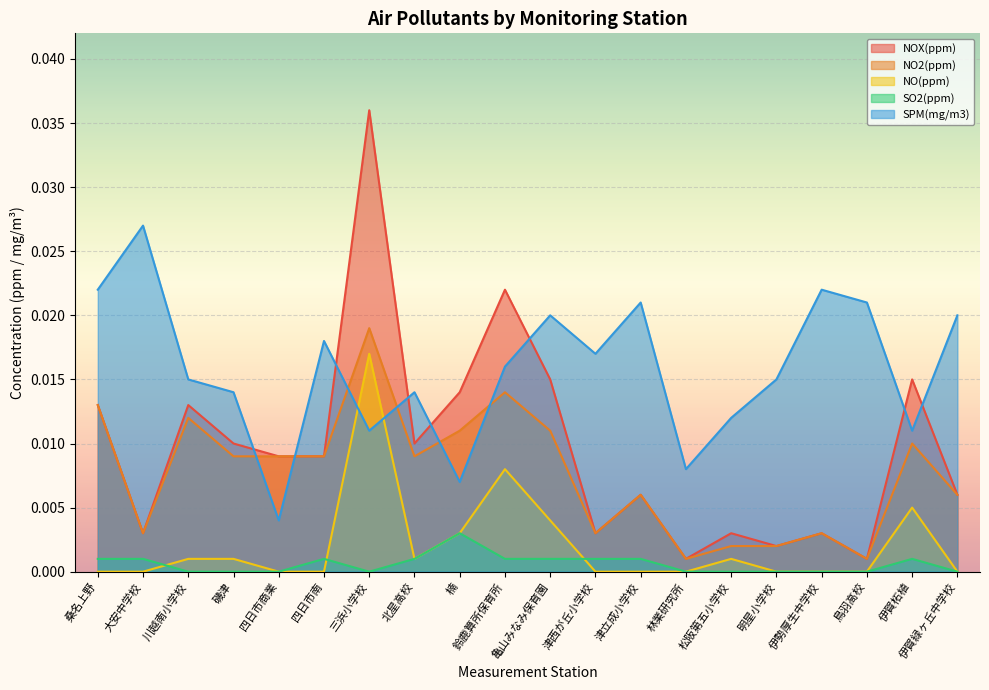

Reading left to right, extract all data points from this chart.

NOX(ppm): 桑名上野=0.0	大安中学校=0.0	川越南小学校=0.0	磯津=0.0	四日市商業=0.0	四日市南=0.0	三浜小学校=0.0	北星高校=0.0	楠=0.0	鈴鹿算所保育所=0.0	亀山みなみ保育園=0.0	津西が丘小学校=0.0	津立成小学校=0.0	林業研究所=0.0	松阪第五小学校=0.0	明星小学校=0.0	伊勢厚生中学校=0.0	鳥羽高校=0.0	伊賀柘植=0.0	伊賀緑ヶ丘中学校=0.0
NO2(ppm): 桑名上野=0.0	大安中学校=0.0	川越南小学校=0.0	磯津=0.0	四日市商業=0.0	四日市南=0.0	三浜小学校=0.0	北星高校=0.0	楠=0.0	鈴鹿算所保育所=0.0	亀山みなみ保育園=0.0	津西が丘小学校=0.0	津立成小学校=0.0	林業研究所=0.0	松阪第五小学校=0.0	明星小学校=0.0	伊勢厚生中学校=0.0	鳥羽高校=0.0	伊賀柘植=0.0	伊賀緑ヶ丘中学校=0.0
NO(ppm): 桑名上野=0.0	大安中学校=0.0	川越南小学校=0.0	磯津=0.0	四日市商業=0.0	四日市南=0.0	三浜小学校=0.0	北星高校=0.0	楠=0.0	鈴鹿算所保育所=0.0	亀山みなみ保育園=0.0	津西が丘小学校=0.0	津立成小学校=0.0	林業研究所=0.0	松阪第五小学校=0.0	明星小学校=0.0	伊勢厚生中学校=0.0	鳥羽高校=0.0	伊賀柘植=0.0	伊賀緑ヶ丘中学校=0.0
SO2(ppm): 桑名上野=0.0	大安中学校=0.0	川越南小学校=0.0	磯津=0.0	四日市商業=0.0	四日市南=0.0	三浜小学校=0.0	北星高校=0.0	楠=0.0	鈴鹿算所保育所=0.0	亀山みなみ保育園=0.0	津西が丘小学校=0.0	津立成小学校=0.0	林業研究所=0.0	松阪第五小学校=0.0	明星小学校=0.0	伊勢厚生中学校=0.0	鳥羽高校=0.0	伊賀柘植=0.0	伊賀緑ヶ丘中学校=0.0
SPM(mg/m3): 桑名上野=0.0	大安中学校=0.0	川越南小学校=0.0	磯津=0.0	四日市商業=0.0	四日市南=0.0	三浜小学校=0.0	北星高校=0.0	楠=0.0	鈴鹿算所保育所=0.0	亀山みなみ保育園=0.0	津西が丘小学校=0.0	津立成小学校=0.0	林業研究所=0.0	松阪第五小学校=0.0	明星小学校=0.0	伊勢厚生中学校=0.0	鳥羽高校=0.0	伊賀柘植=0.0	伊賀緑ヶ丘中学校=0.0